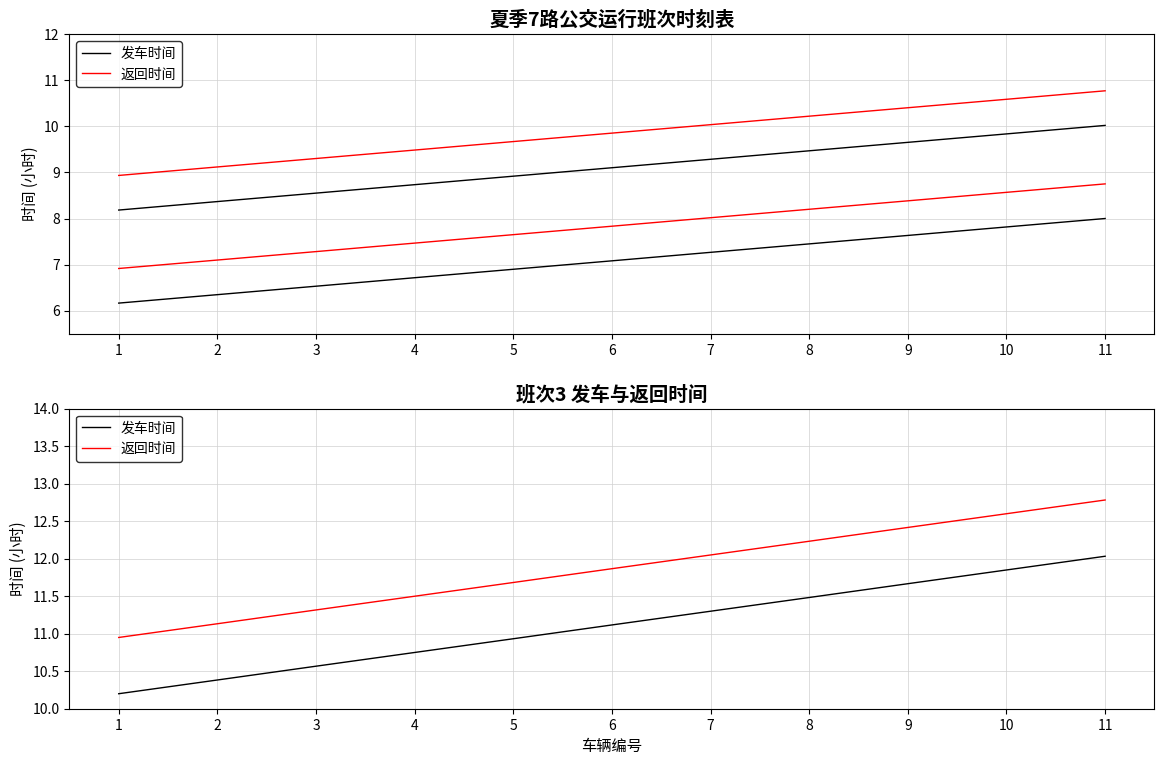

Which has a higher value, 2 or 4?

4